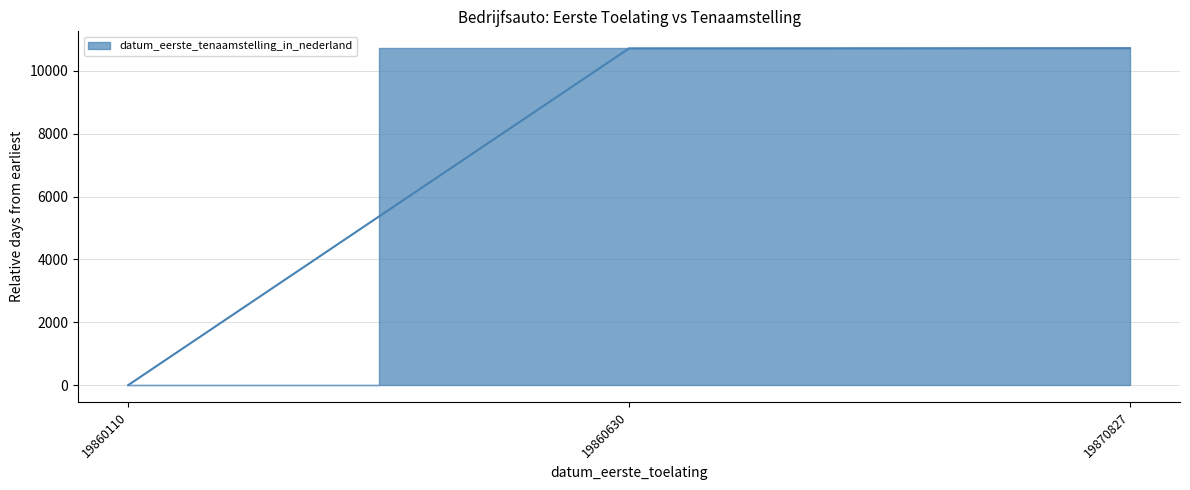

What is the sum of the values at 19860110 and 19860630?

10710